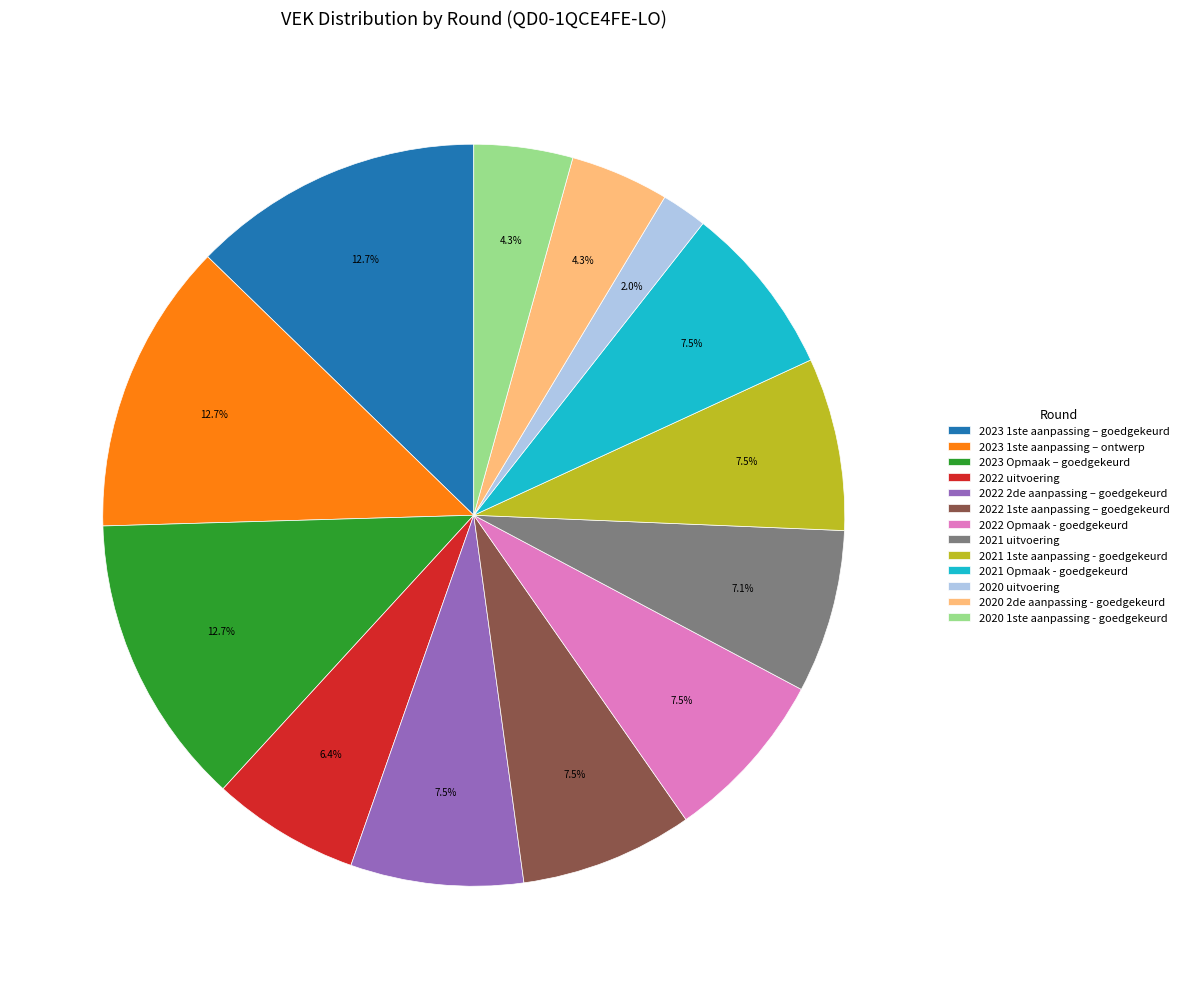

Combined, what portion of the pie is 2021 1ste aanpassing - goedgekeurd and 2021 uitvoering?

14.6%